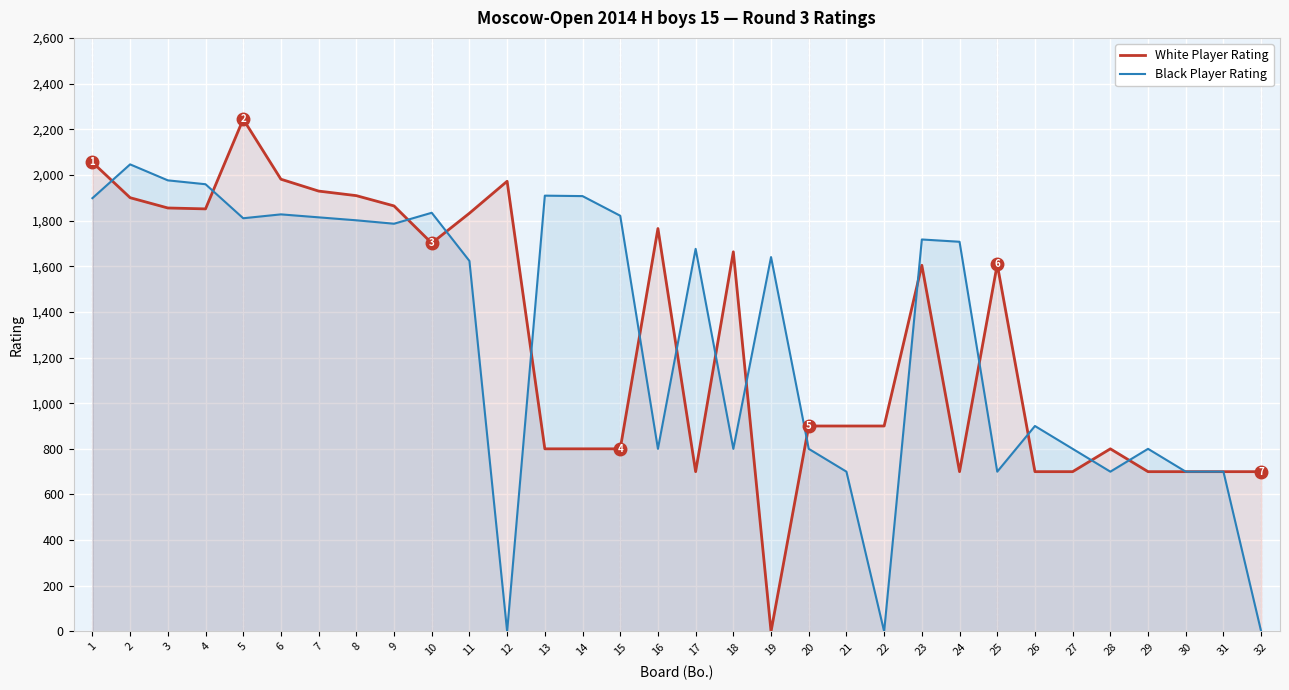

How many data points does each series have?

32